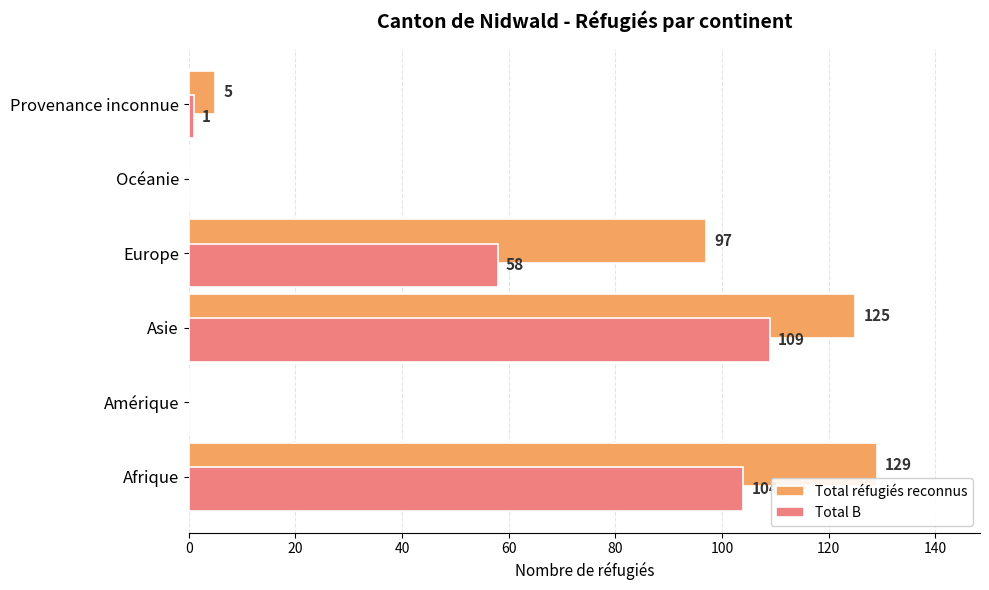

What is the sum of all Total réfugiés reconnus values?

356